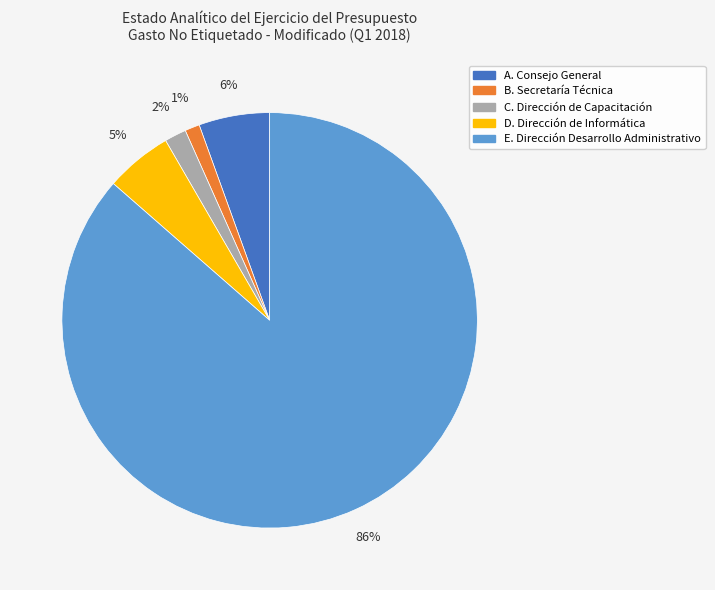

Count the number of slices in the pie.

5